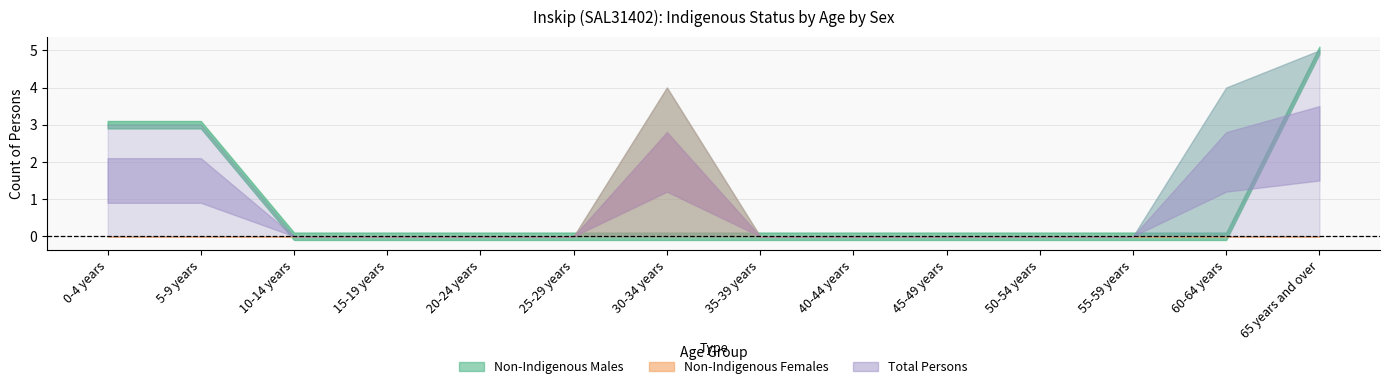

Is the value of Total Males at 35-39 years greater than the value of Aboriginal Persons at 40-44 years?

No